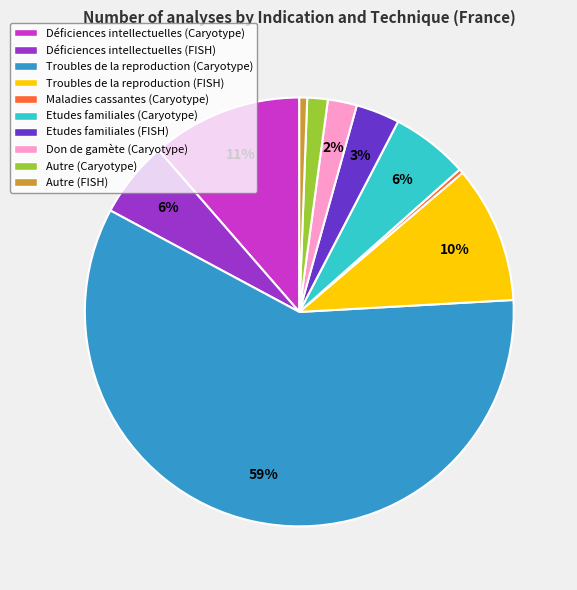

How many slices are in this pie chart?

10